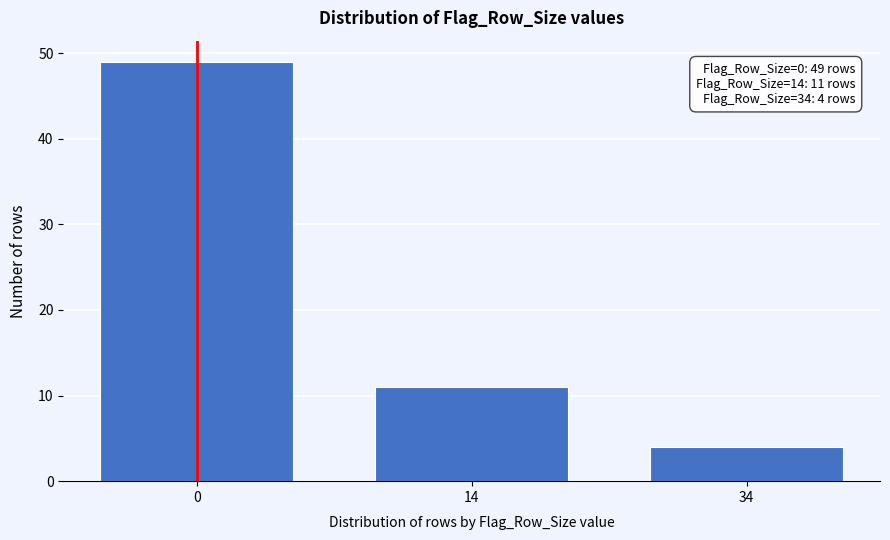

Reading right to left, extract all data points from this chart.

34=4	14=11	0=49